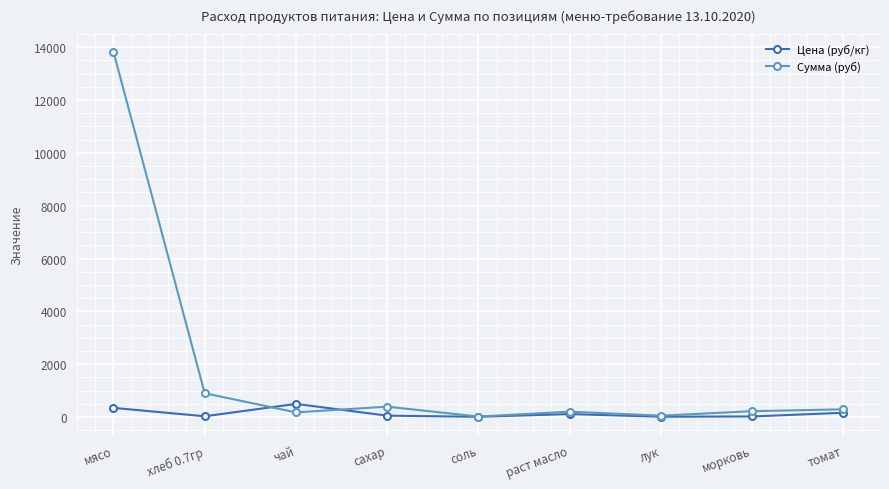

The value of Цена (руб/кг) at хлеб 0.7гр is 31.4. True or false?

True